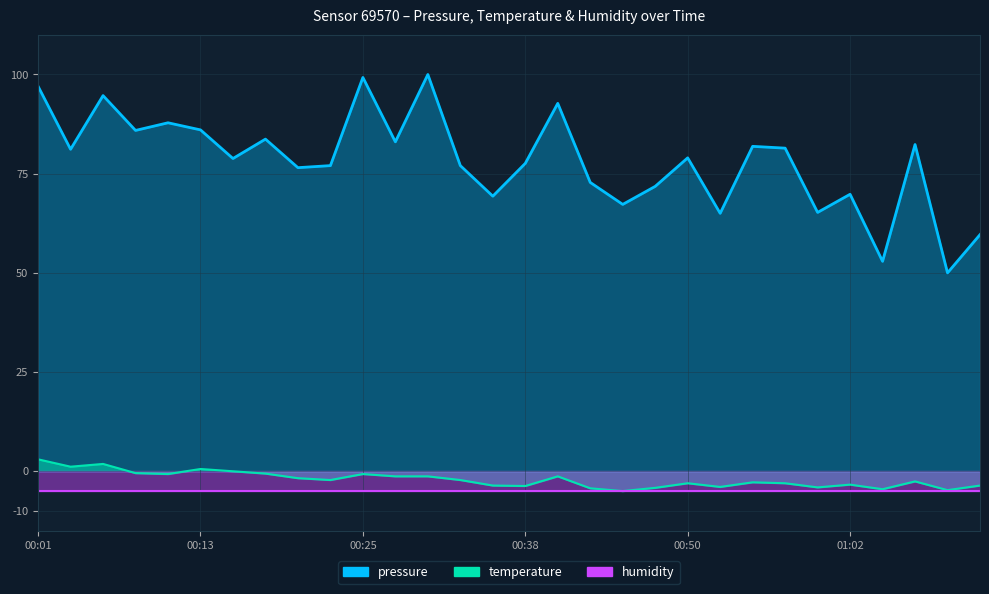

Between 01:12 and 00:40, which is larger?

00:40